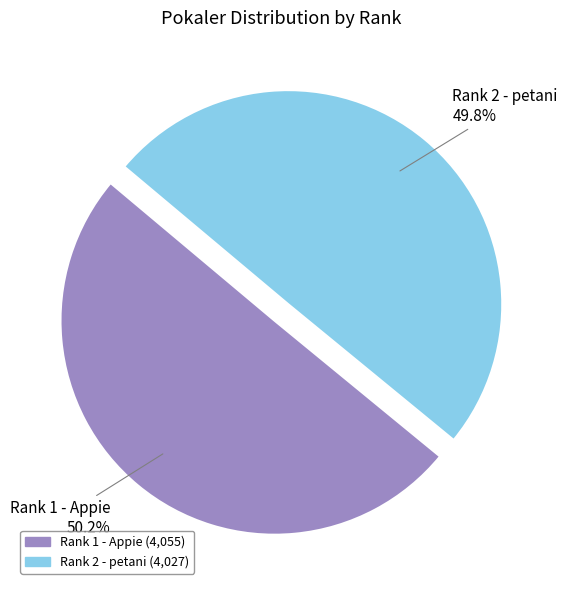

Count the number of slices in the pie.

2